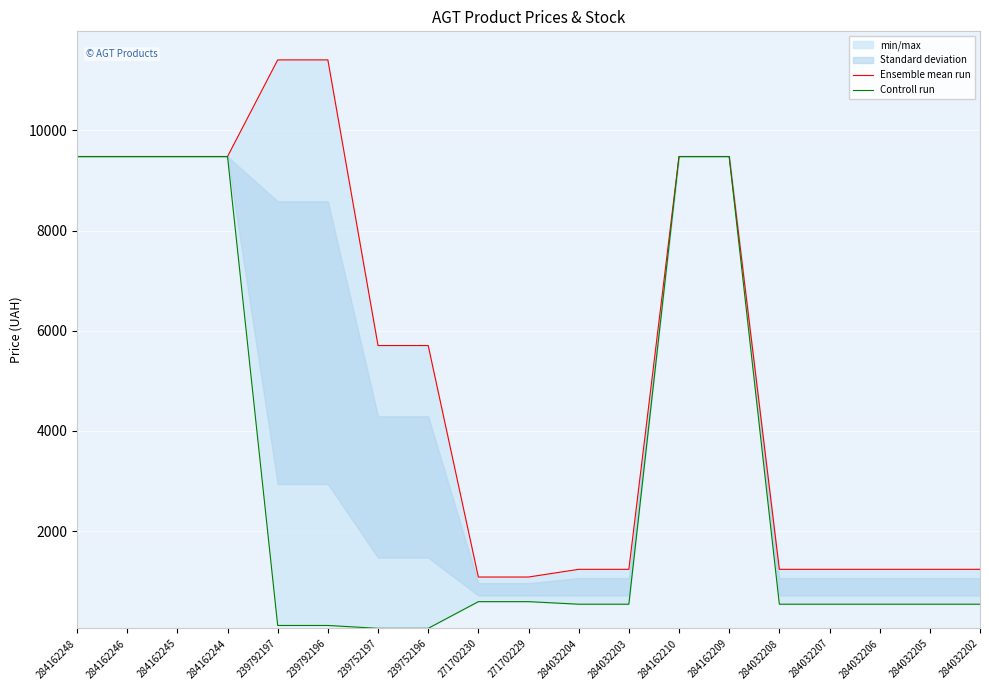

The value of Ensemble mean run at 239792197 is 15131.9. True or false?

False